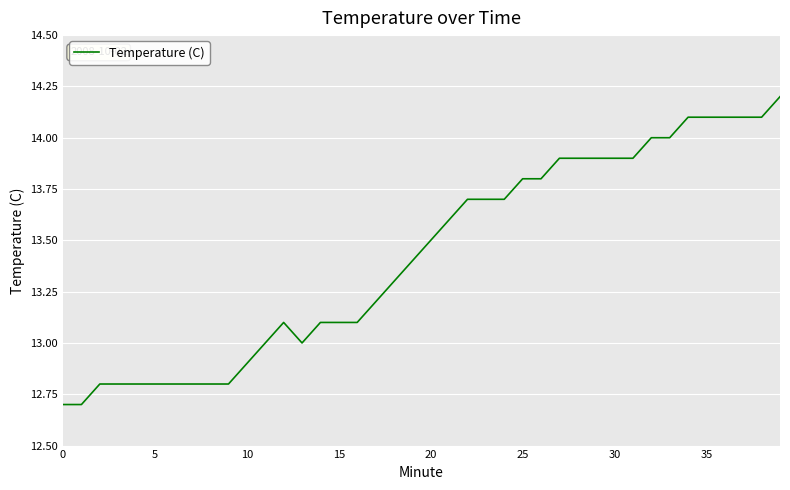

What is the difference between the maximum and minimum values?

1.5